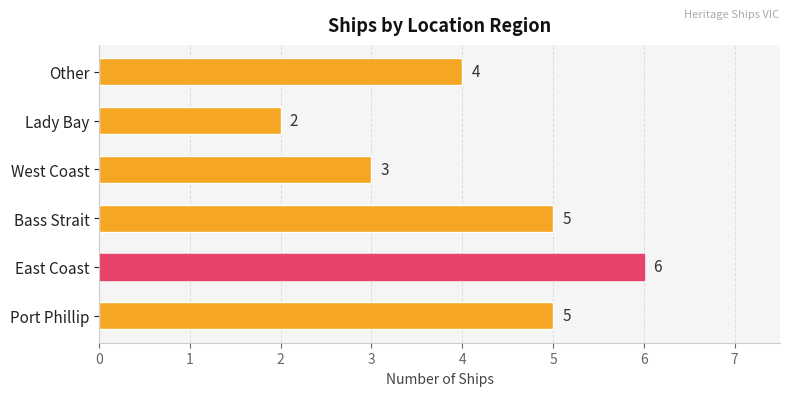

What value does the data have at Port Phillip?

5